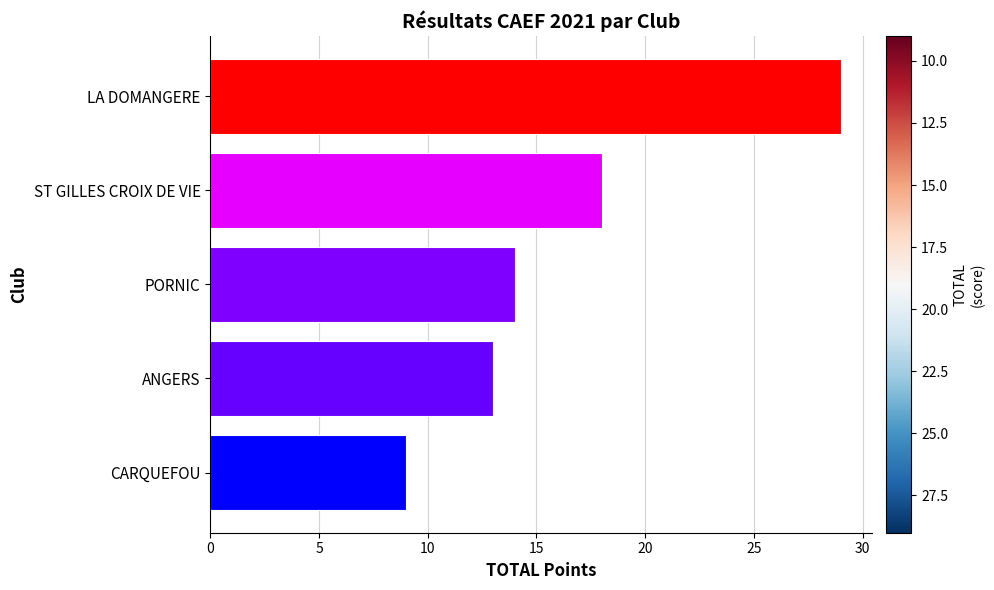

Are the bars grouped side by side (vs. stacked)?

No